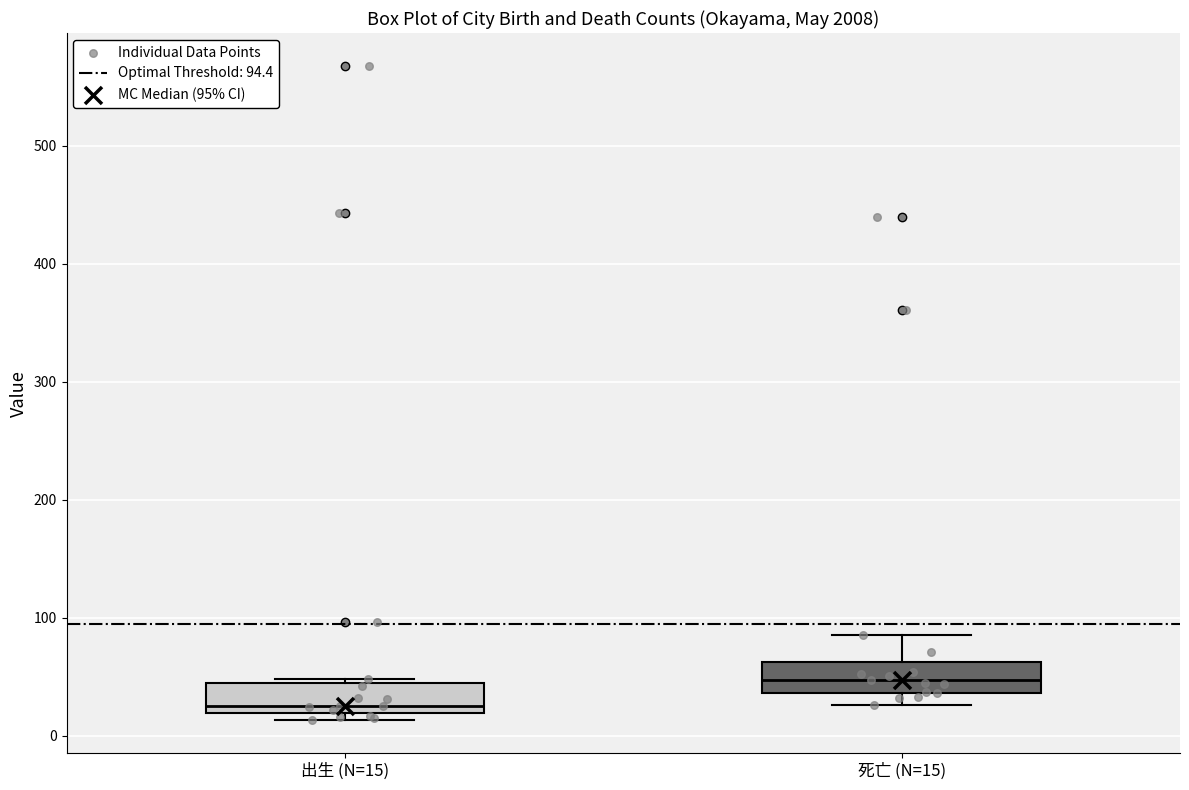

Where is the upper edge of the box for 出生 (N=15) on the y-axis? The values are not printed on the chart, so give them approximately, as read against the axis.

50